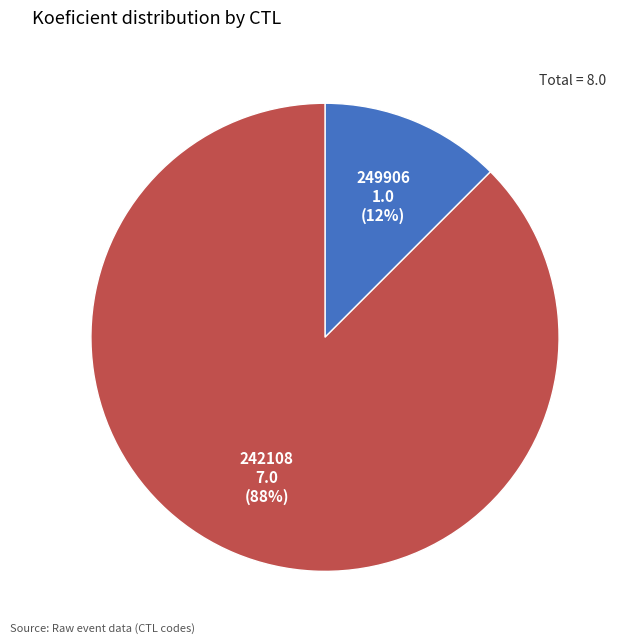

The 249906 slice represents 5% of the pie. True or false?

False